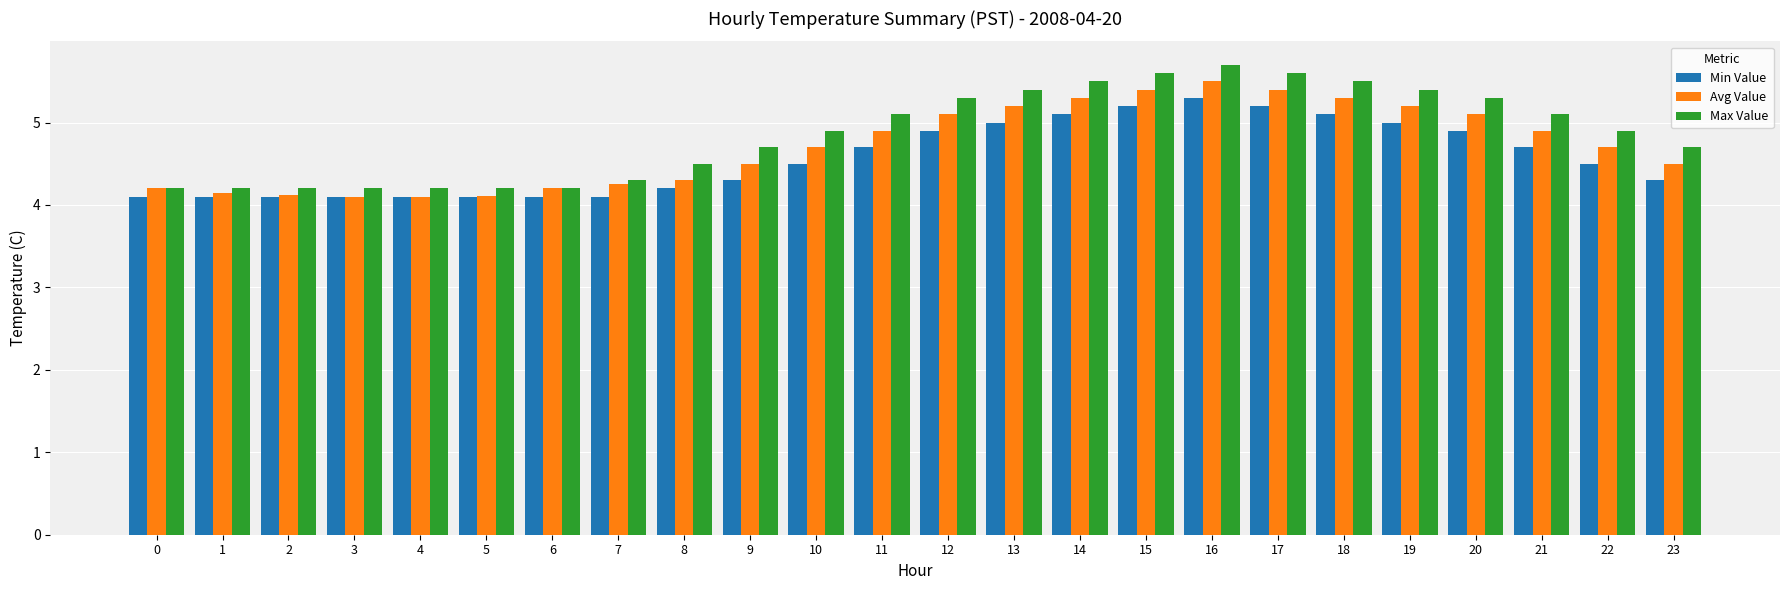

What is the difference between the maximum and second lowest values in the Max Value series?

1.5